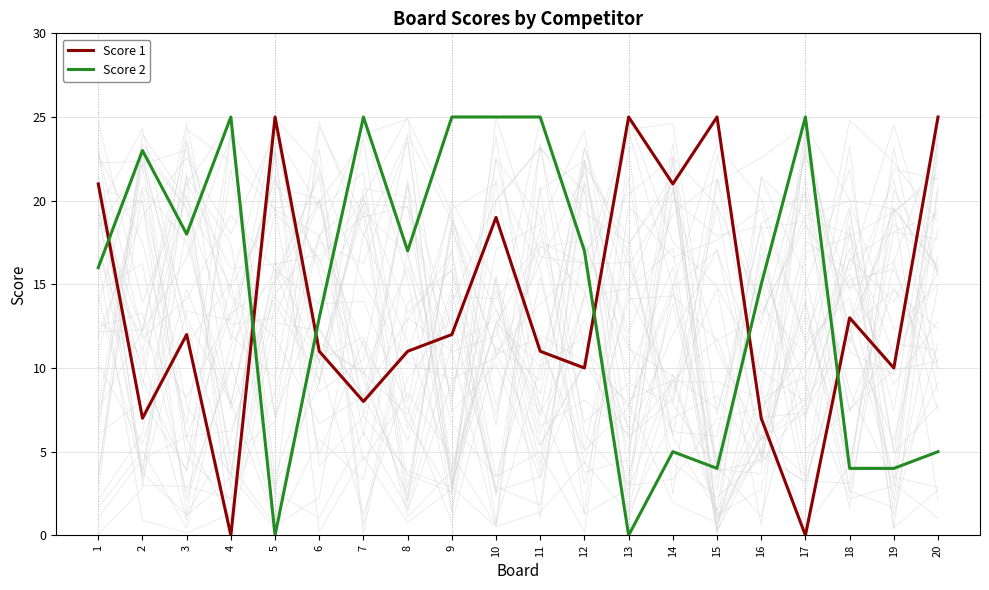

At which category does Score 2 reach its first local peak?

2